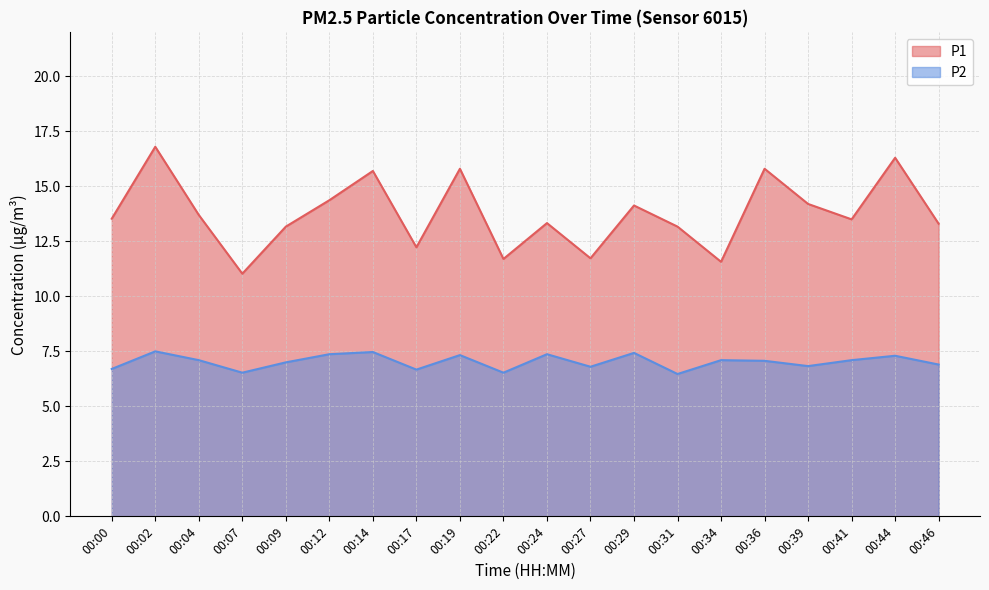

What is the minimum value shown in the chart?

6.5